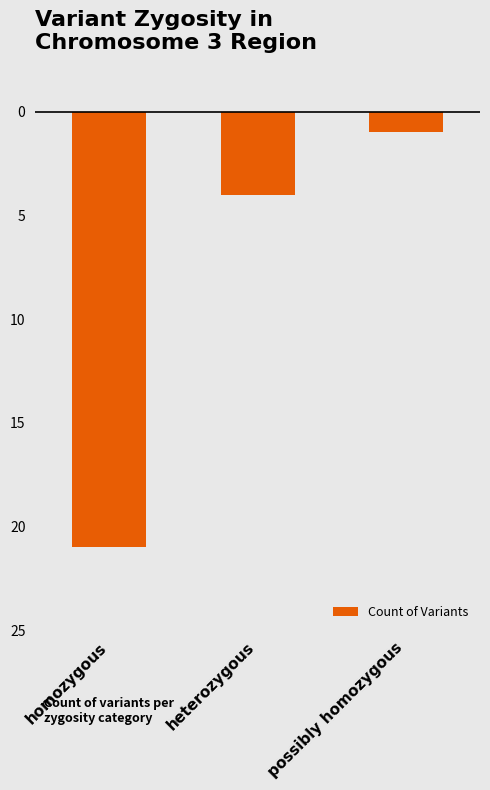

Does the chart contain any negative values?

Yes